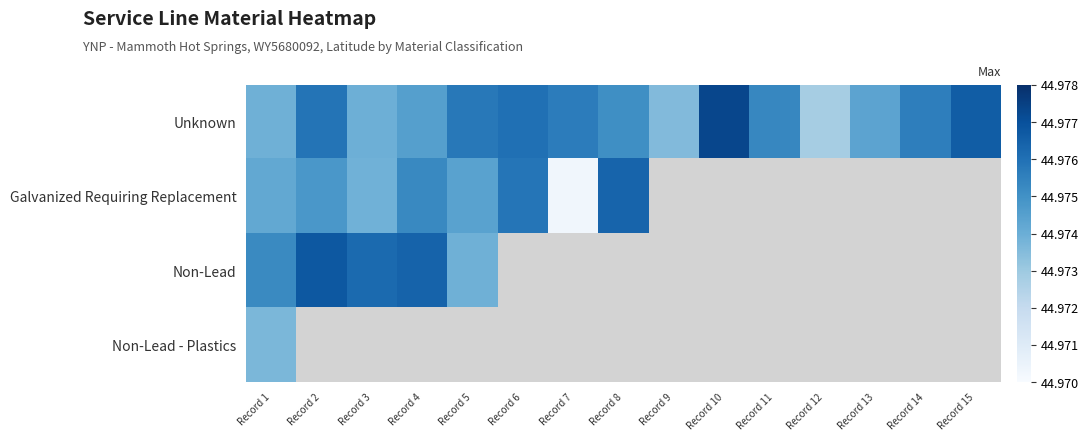

What is the sum of the Unknown values at Record 11 and Record 4?

89.9